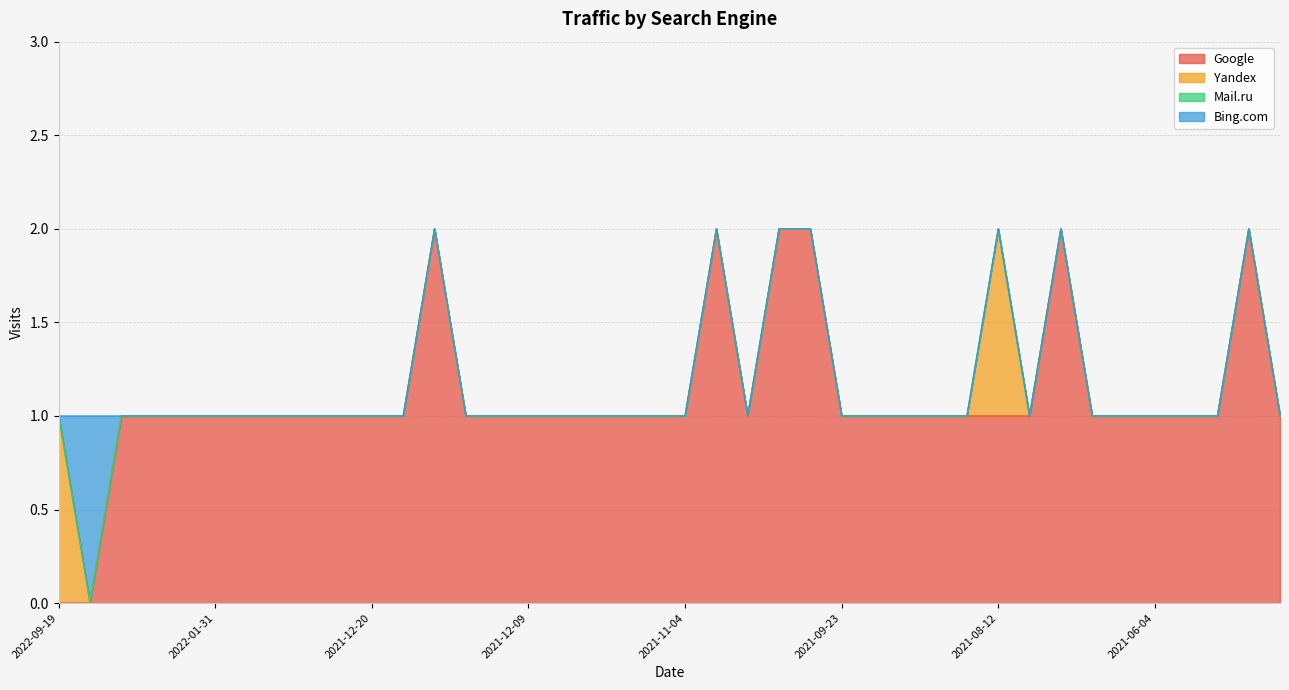

What position from the left is 2021-12-13?

15